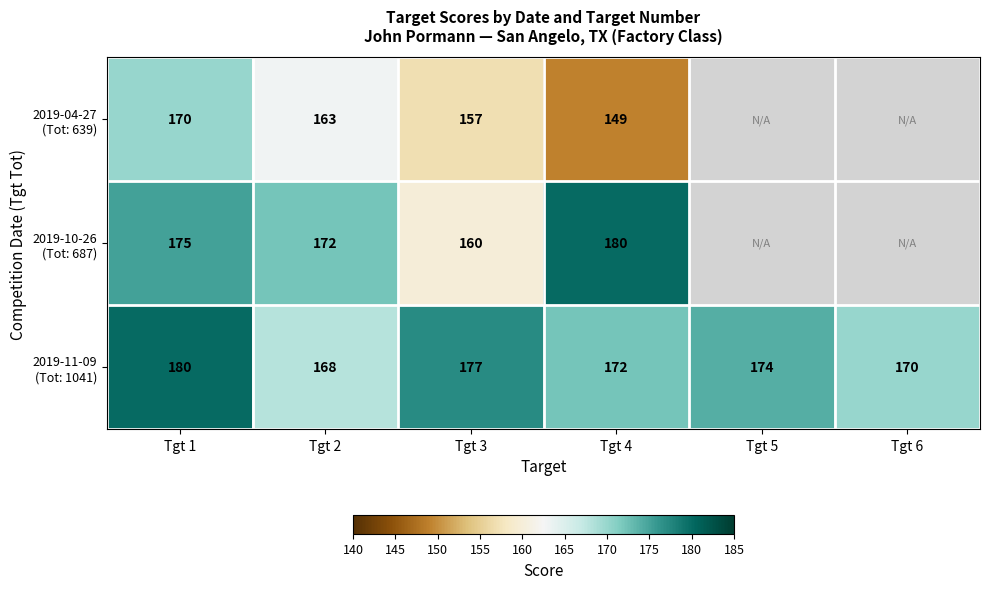

What is the difference between the highest and lowest values at Tgt 2?

9